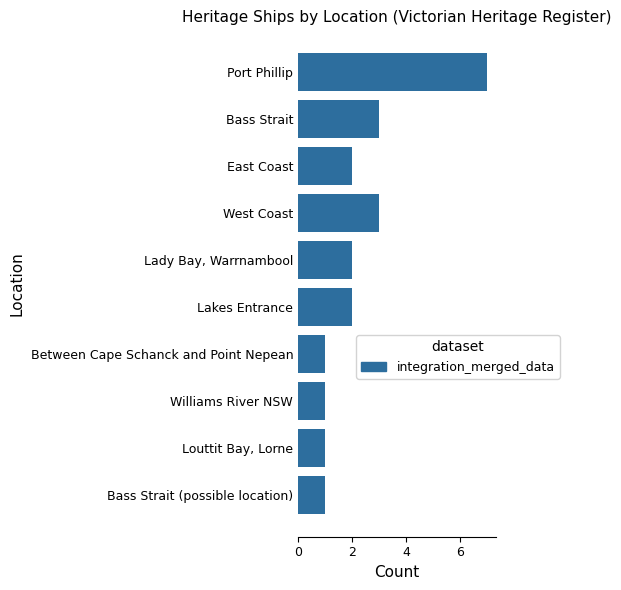

Does the chart contain any negative values?

No